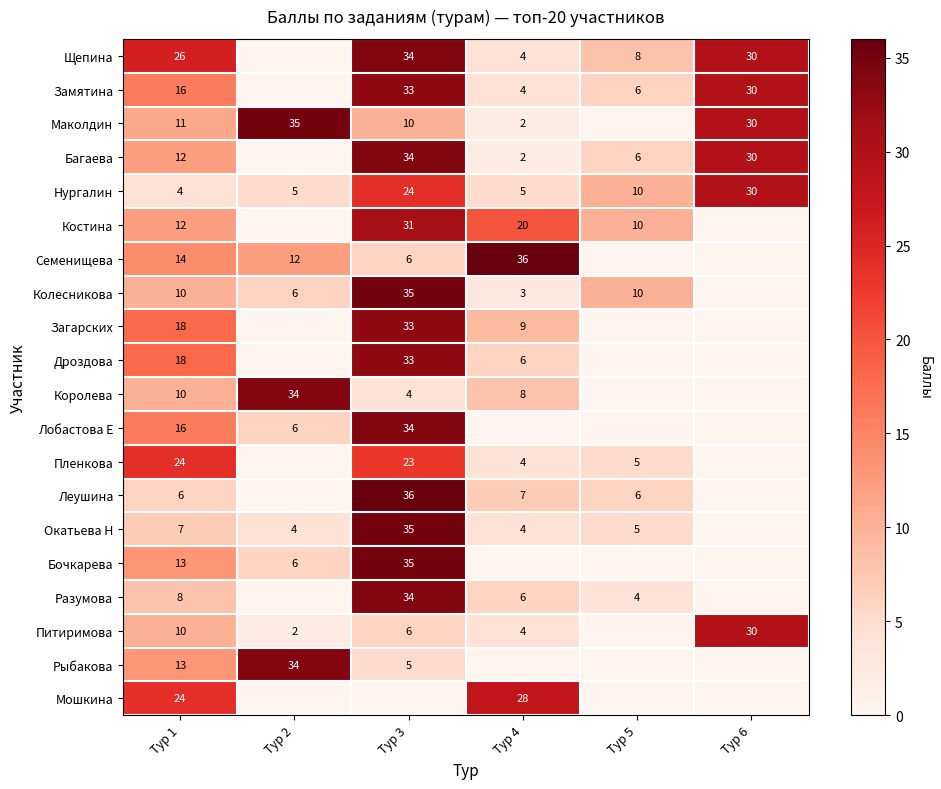

The value of Замятина at Тур 5 is 6. True or false?

True